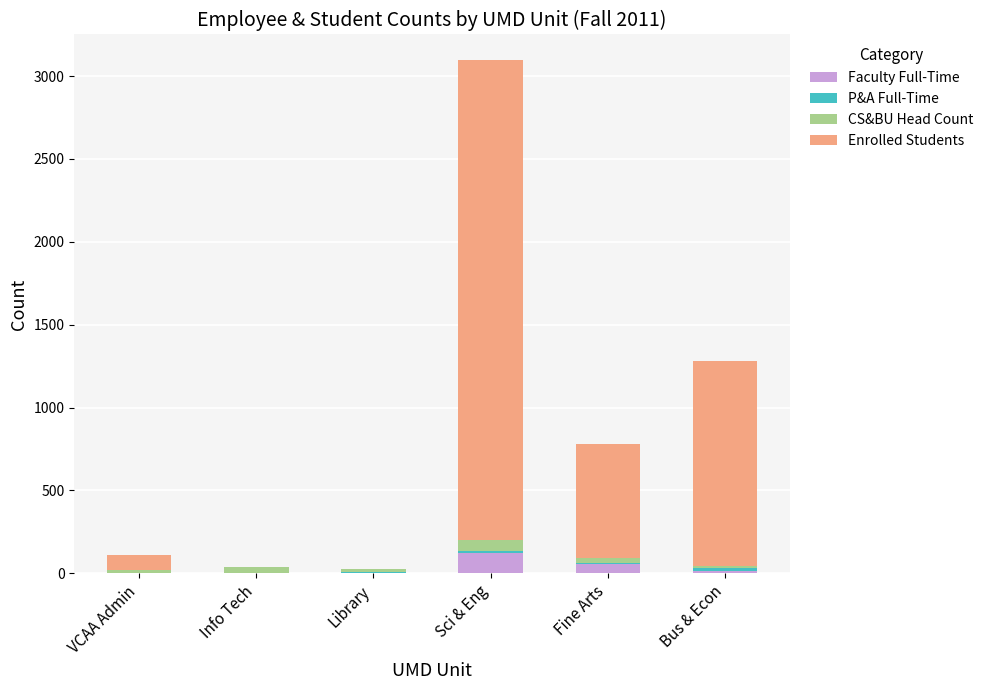

What is the maximum value for Faculty Full-Time?

124